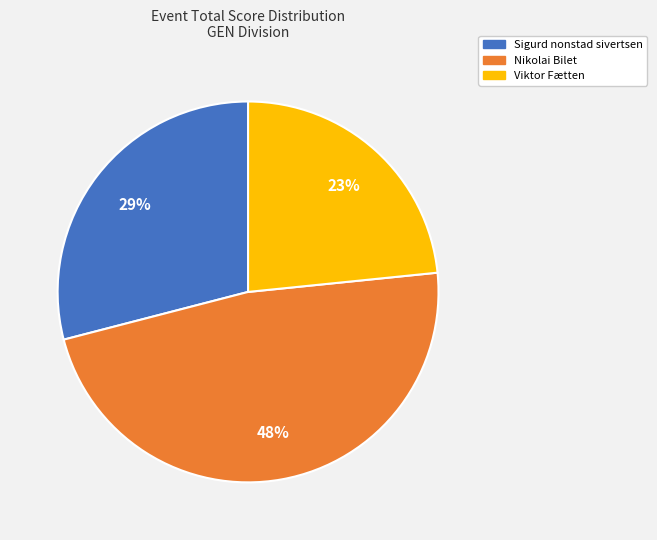

To the nearest percent, what is the average slice percentage?

33%